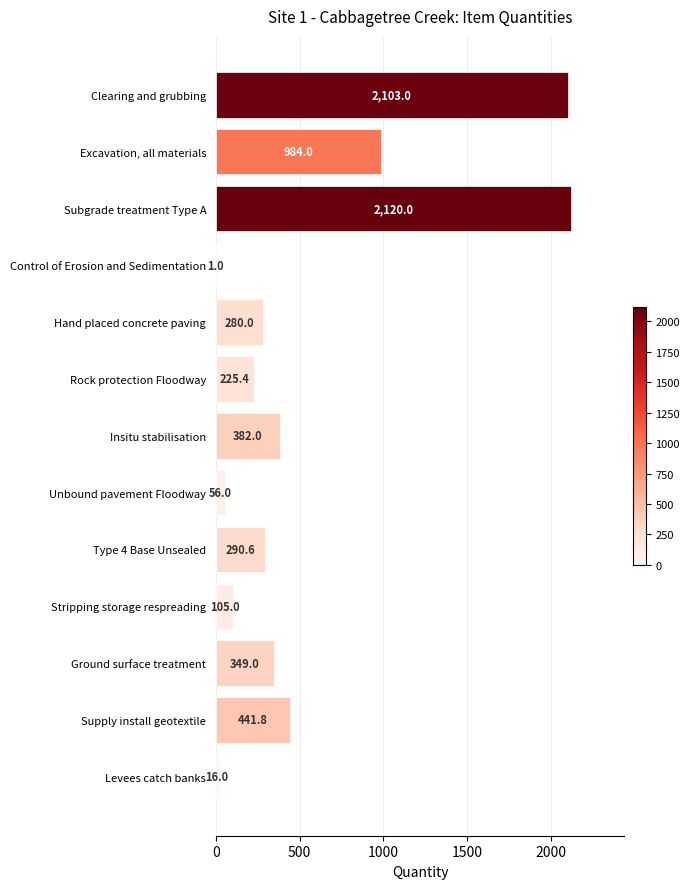

Reading top to bottom, transcribe all the data shown in this chart.

Clearing and grubbing=2103.0	Excavation, all materials=984.0	Subgrade treatment Type A=2120.0	Control of Erosion and Sedimentation=1.0	Hand placed concrete paving=280.0	Rock protection Floodway=225.4	Insitu stabilisation=382.0	Unbound pavement Floodway=56.0	Type 4 Base Unsealed=290.6	Stripping storage respreading=105.0	Ground surface treatment=349.0	Supply install geotextile=441.8	Levees catch banks=16.0